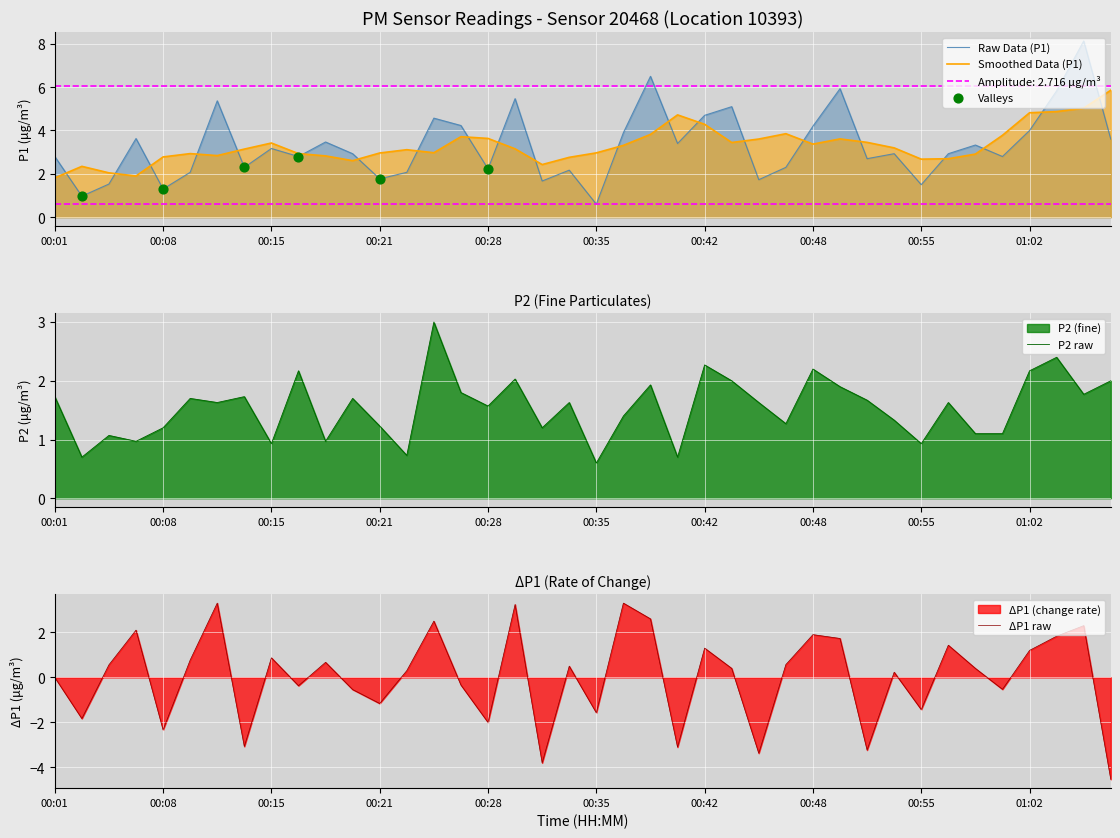

True or false: Smoothed Data (P1) and Raw Data (P1) cross at least once.

True